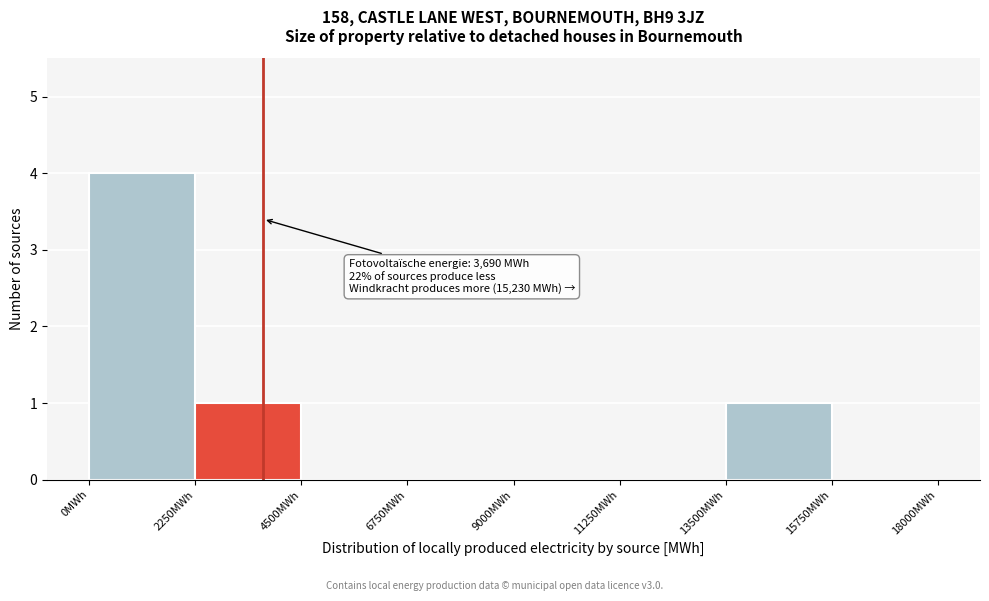

Over which range of the x-axis is the bar tallest?

0 to 2250